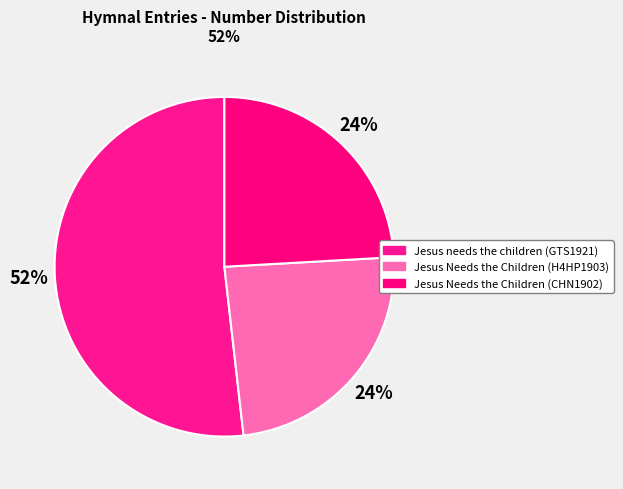

The Jesus Needs the Children (CHN1902) slice represents 37% of the pie. True or false?

False